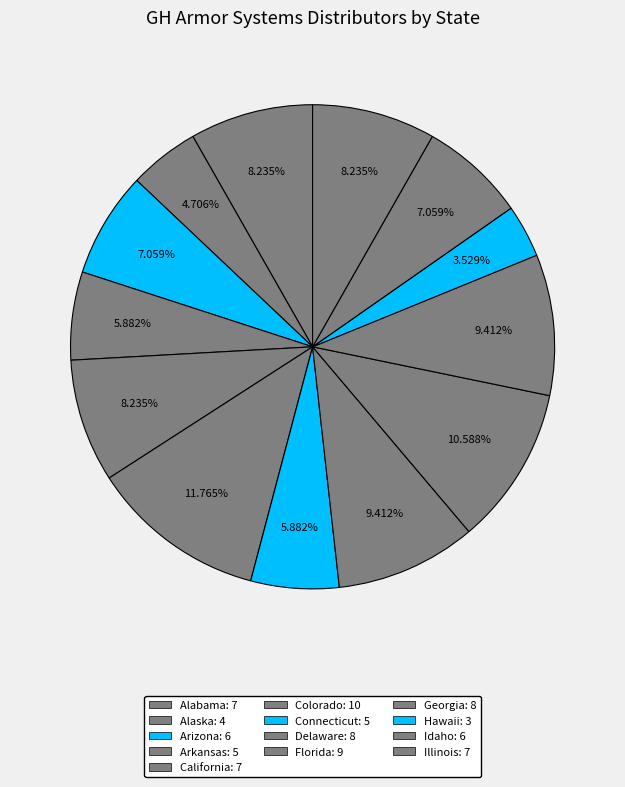

How many slices are in this pie chart?

13